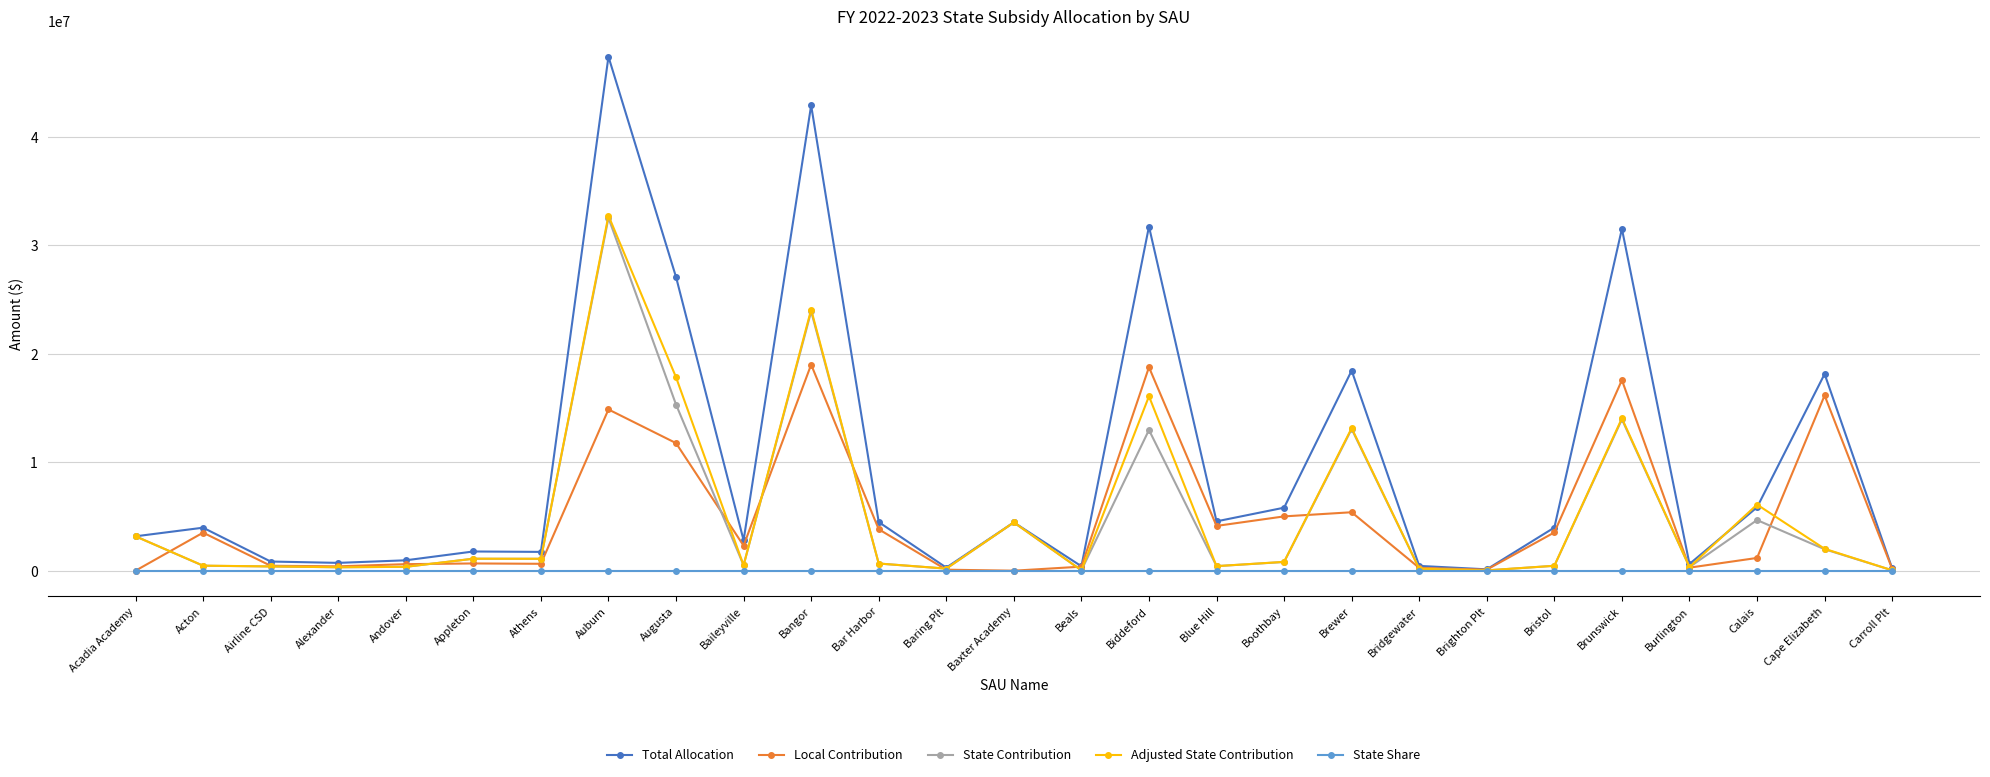

True or false: Adjusted State Contribution has more than 1 interior local peaks.

True